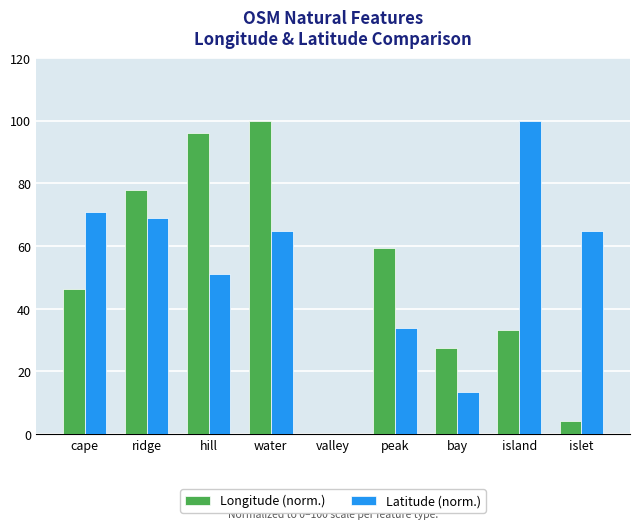

At which label is Longitude (norm.) closest to 50?

cape